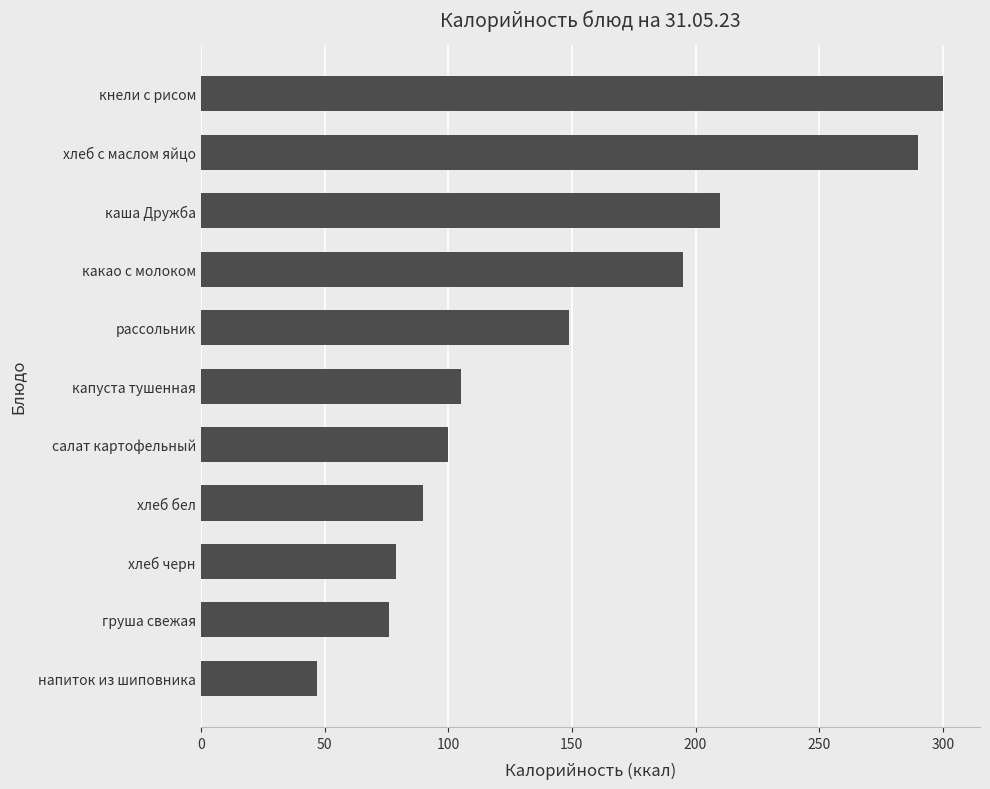

How many data points are less than 105?

5